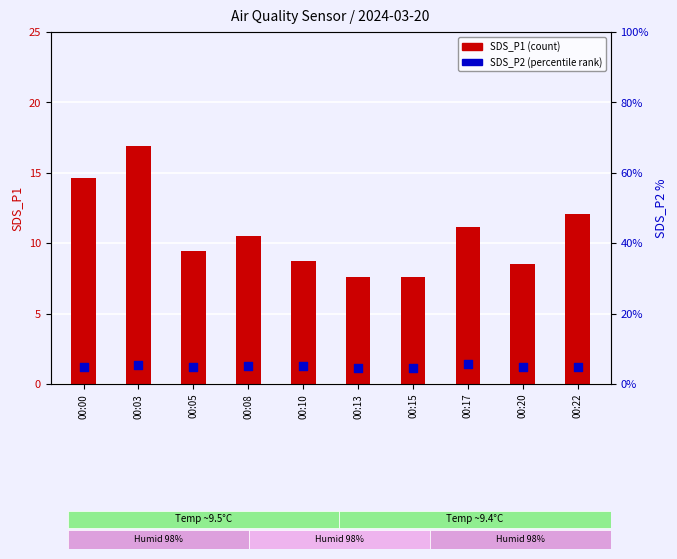

At which category is the sum across all series the highest?

00:03